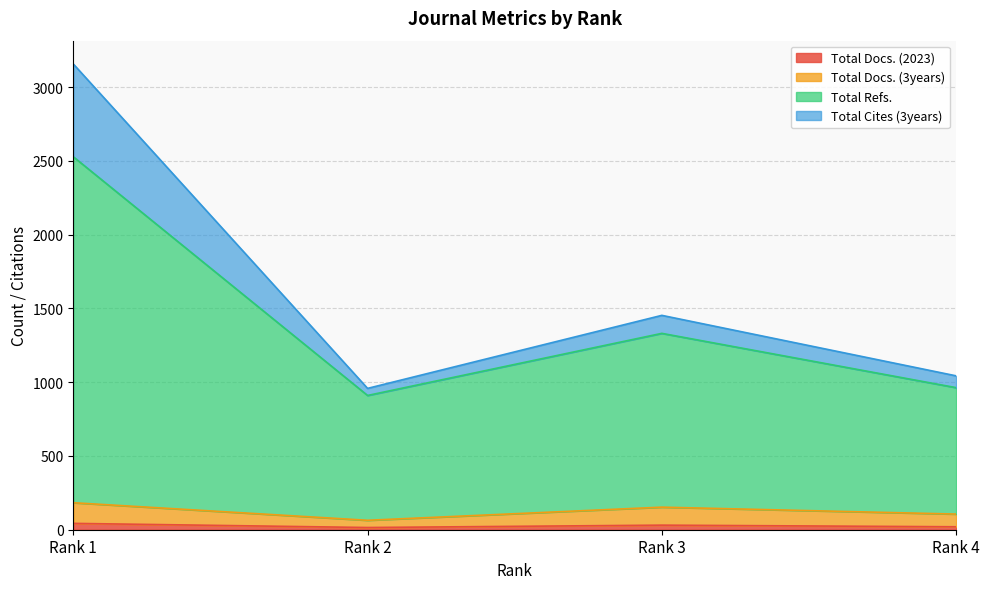

Which series has the largest range (max minus min)?

Total Refs.